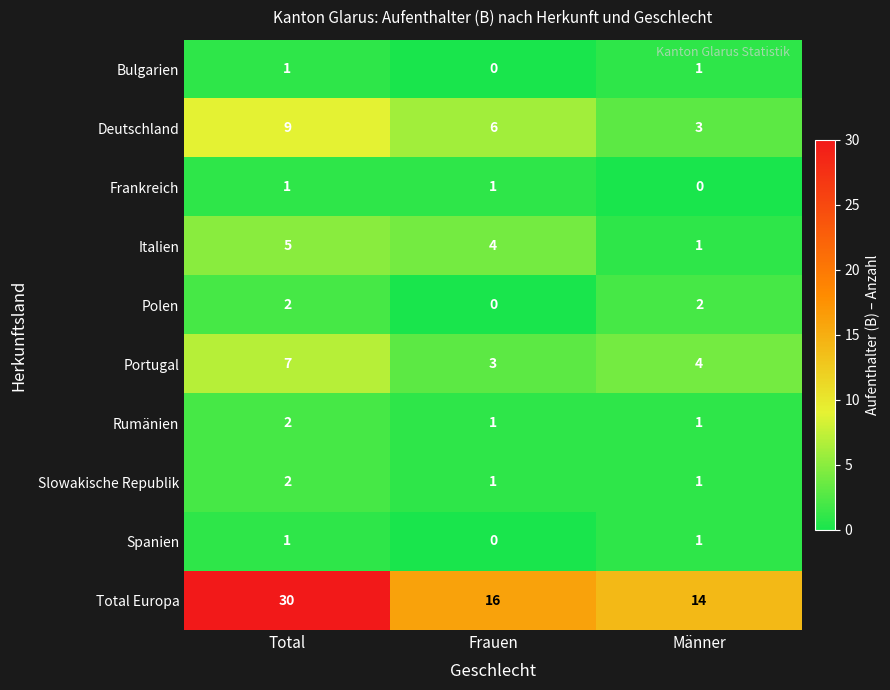

Reading left to right, extract all data points from this chart.

Bulgarien: 1	0	1
Deutschland: 9	6	3
Frankreich: 1	1	0
Italien: 5	4	1
Polen: 2	0	2
Portugal: 7	3	4
Rumänien: 2	1	1
Slowakische Republik: 2	1	1
Spanien: 1	0	1
Total Europa: 30	16	14